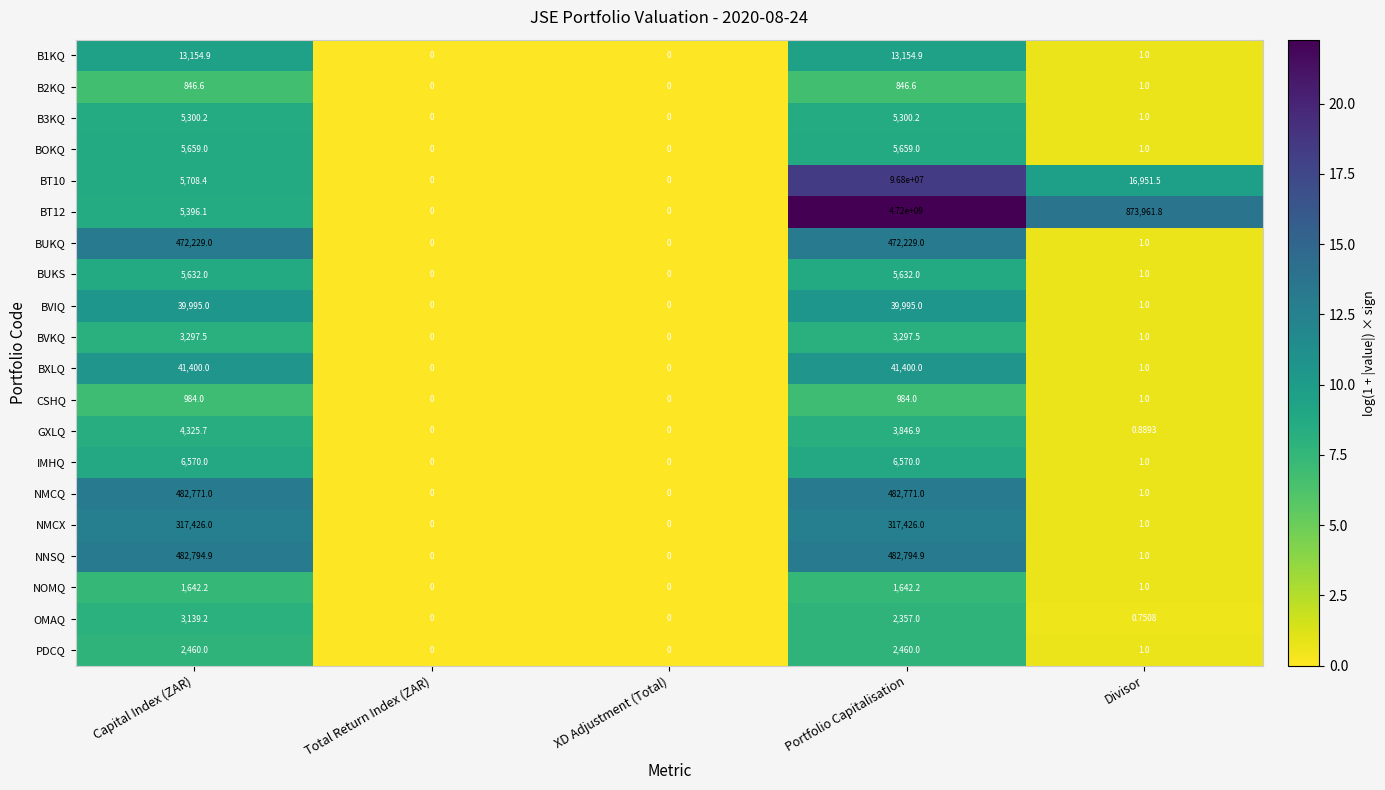

Which series has the widest spread of values?

BT12